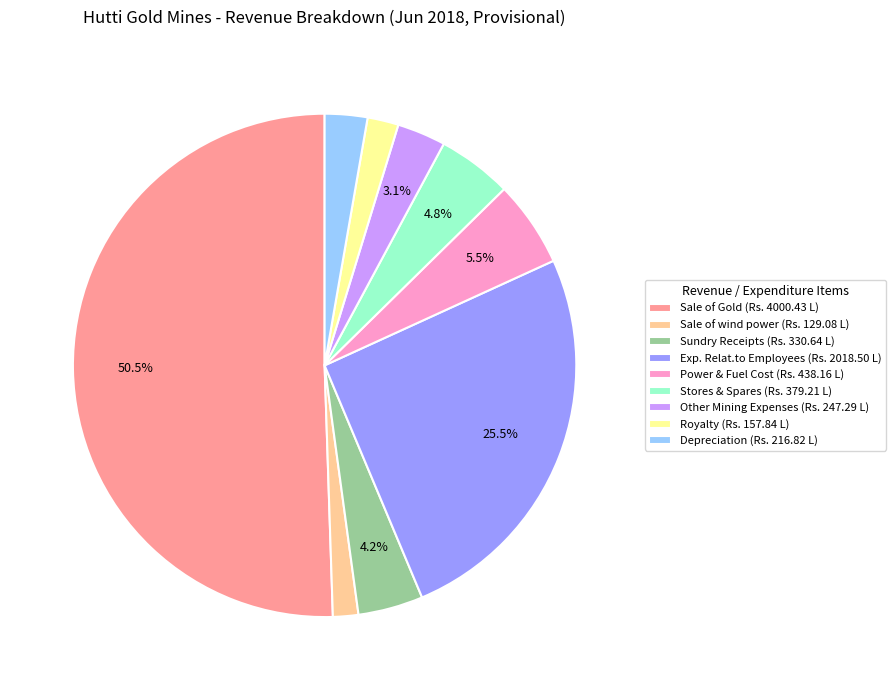

Which has a higher value, Exp. Relat.to Employees (Rs. 2018.50 L) or Sale of wind power (Rs. 129.08 L)?

Exp. Relat.to Employees (Rs. 2018.50 L)